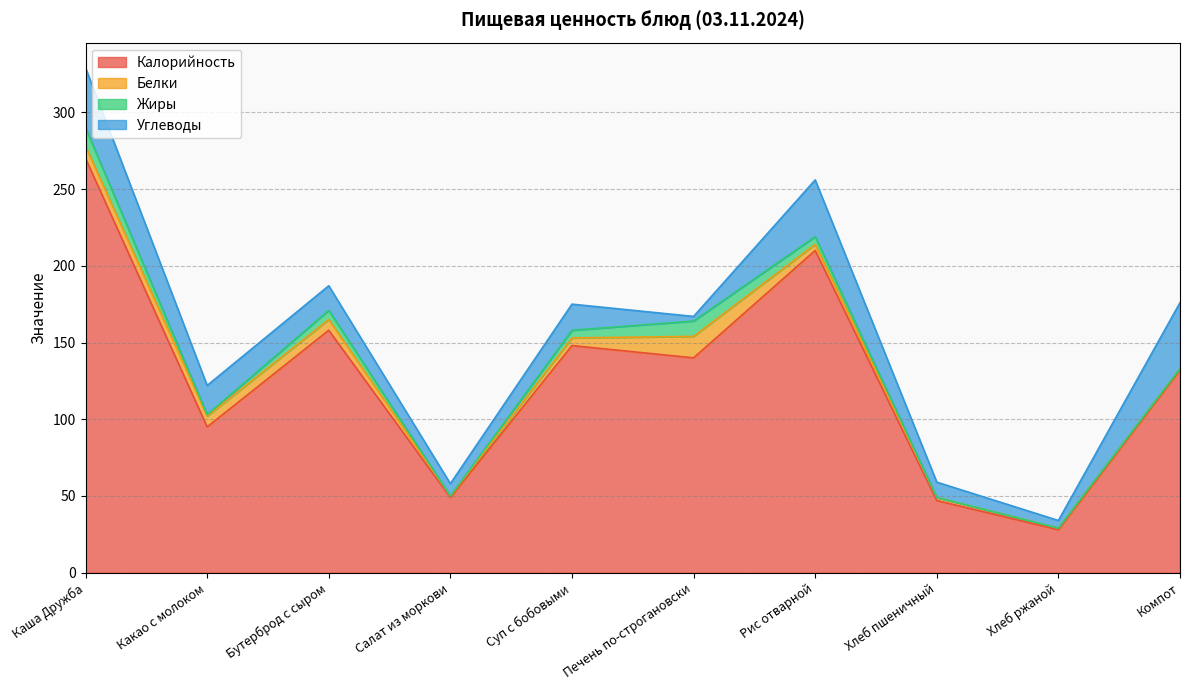

What is the total value across all series at Печень по-строгановски?

167